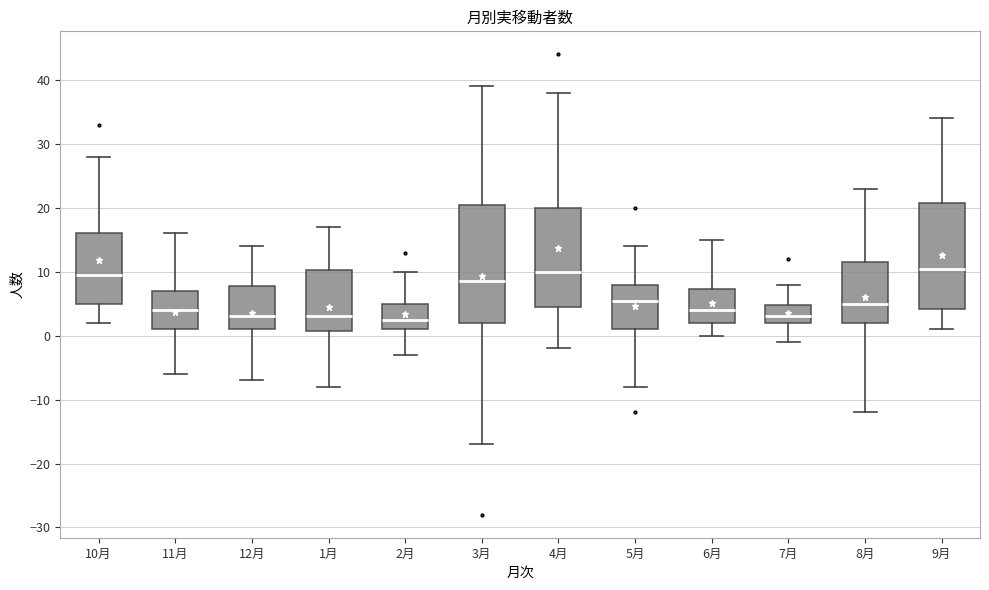

Where does the lower whisker of the box for 8月 end on the y-axis? The values are not printed on the chart, so give them approximately, as read against the axis.

-12